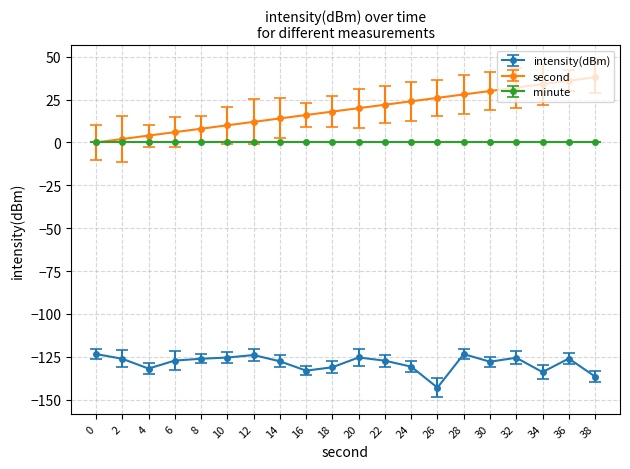

What value does the intensity(dBm) series have at 34?

-133.9